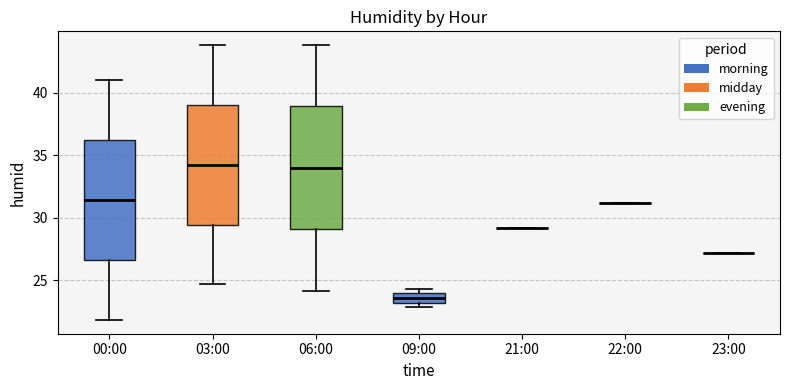

Reading left to right, read every box against the y-axis: the position of its median line, the range the box covers, and the ends of its whiskers. The values are not printed on the chart, so give them approximately, as read against the axis.

00:00: median 31.5, box 26.5 to 36.0, whiskers 22.0 to 41.0
03:00: median 34.5, box 29.5 to 39.0, whiskers 24.5 to 44.0
06:00: median 34.0, box 29.0 to 39.0, whiskers 24.0 to 44.0
09:00: median 23.5, box 23.0 to 24.0, whiskers 23.0 (just below the box's lower edge) to 24.5
21:00: box collapsed to a line at 29.0, whiskers 29.0 to 29.0
22:00: box collapsed to a line at 31.0, whiskers 31.0 to 31.0
23:00: box collapsed to a line at 27.0, whiskers 27.0 to 27.0